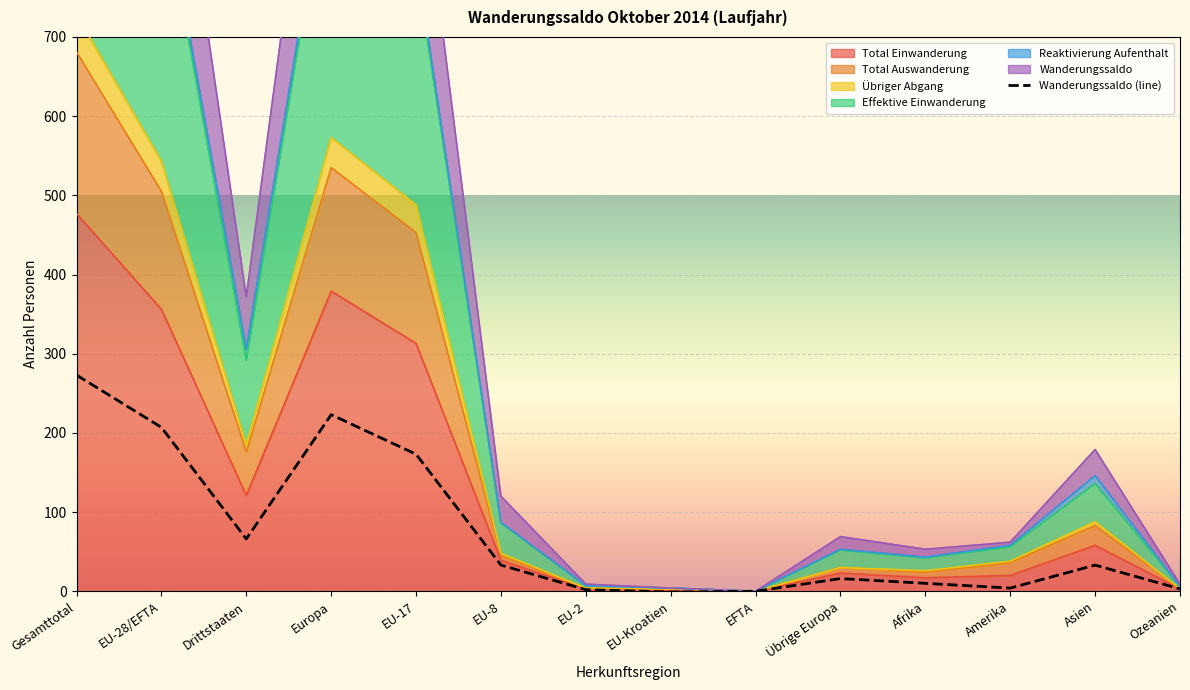

In Total Auswanderung, how many points are lower than both neighbors (excluding endpoints)?

3